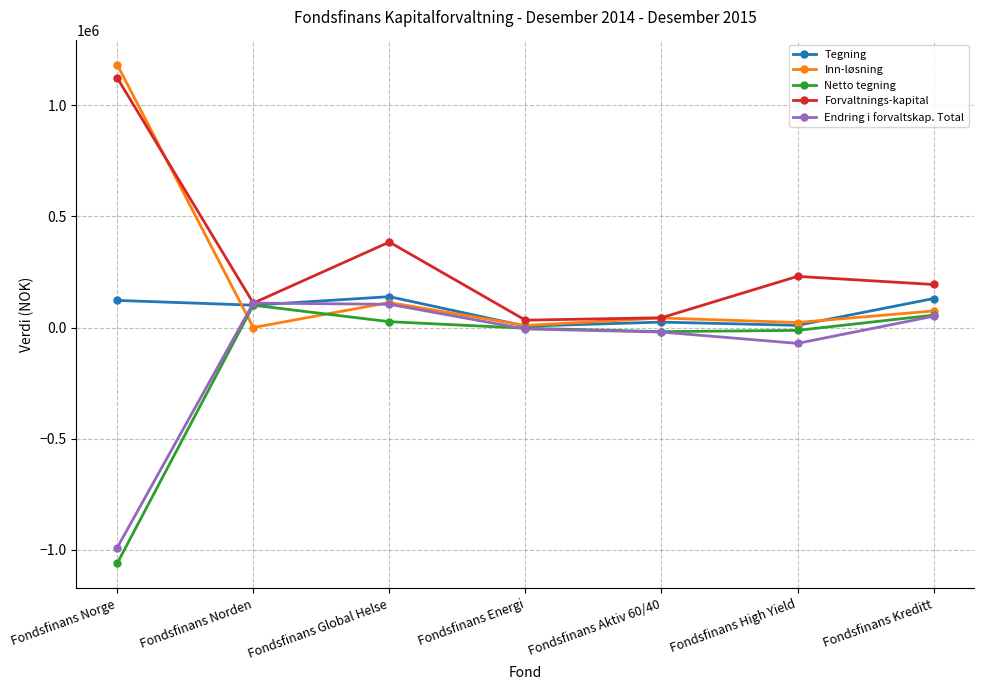

What is the maximum value shown in the chart?

1182768